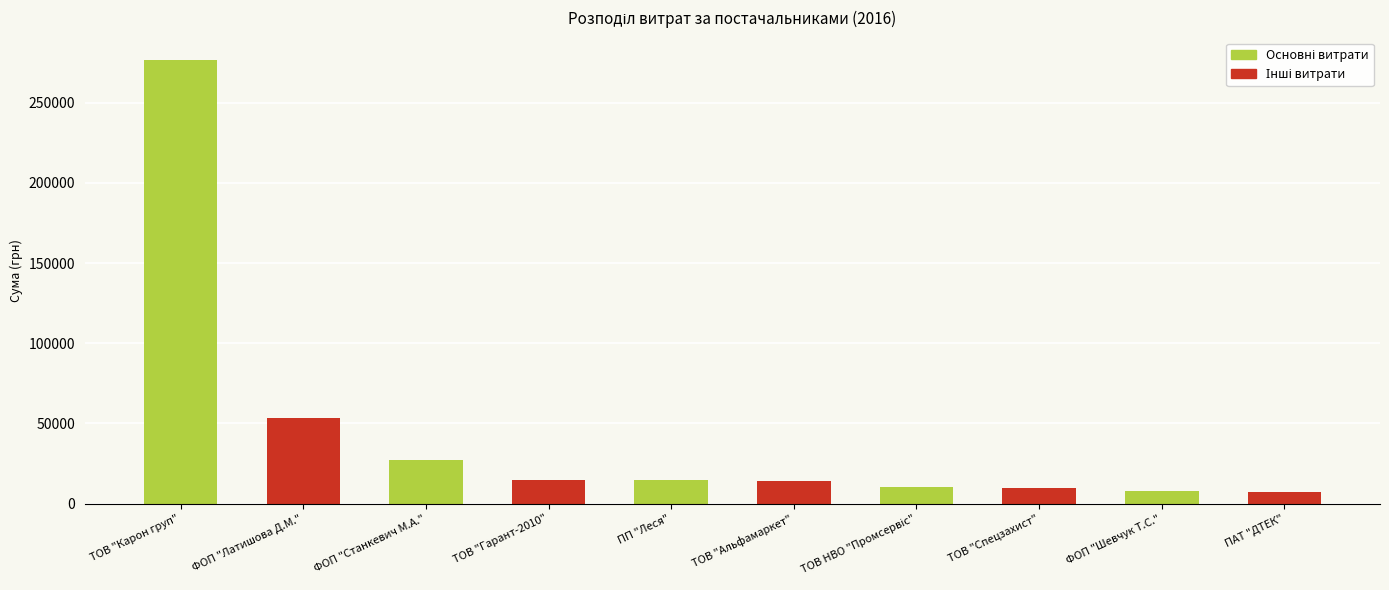

Which category has the highest value in the Основні витрати series?

ТОВ "Карон груп"